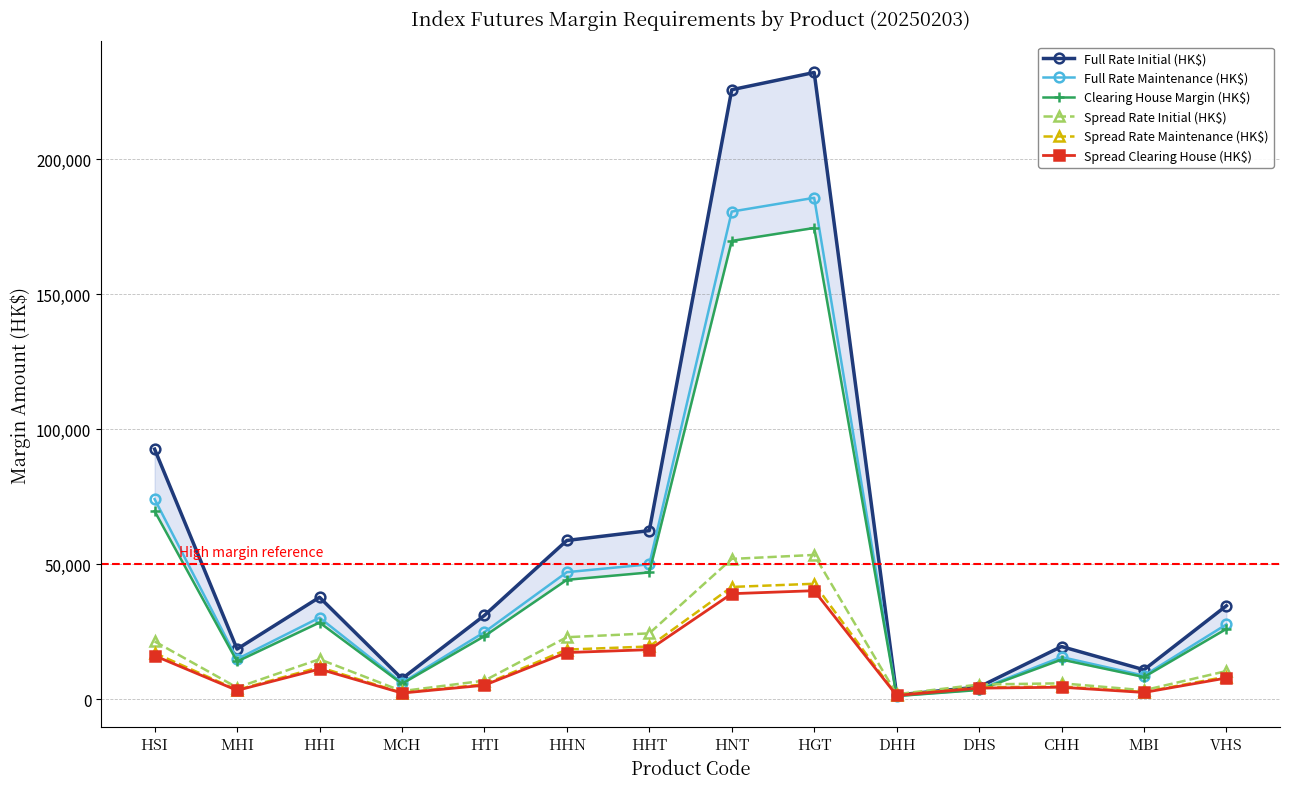

List the series in order of their peak value, lowest first.

Spread Clearing House (HK$), Spread Rate Maintenance (HK$), Spread Rate Initial (HK$), Clearing House Margin (HK$), Full Rate Maintenance (HK$), Full Rate Initial (HK$)